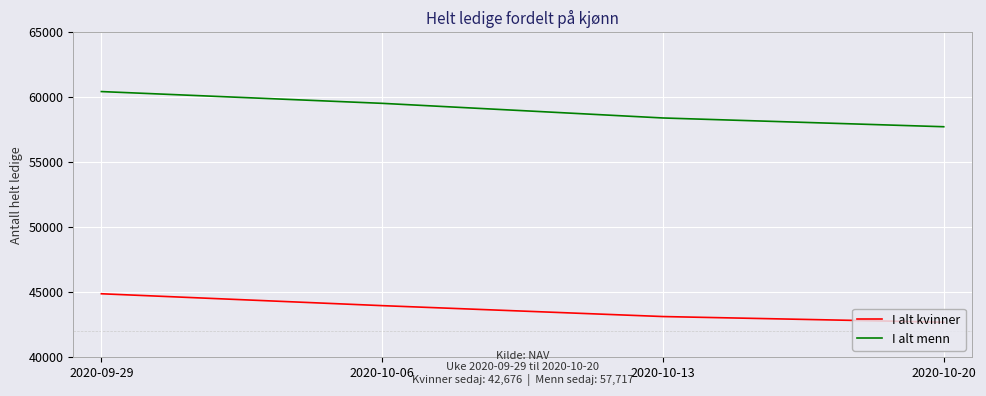

True or false: I alt kvinner and I alt menn intersect in this chart.

False